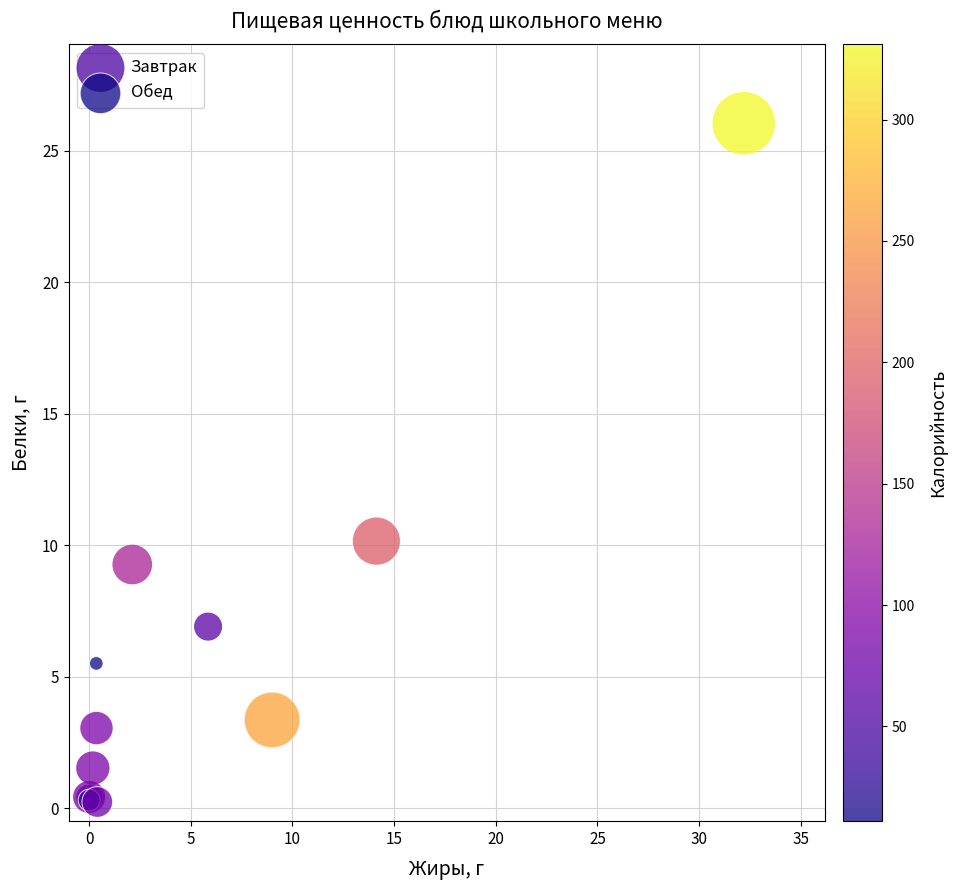

Which series reaches the maximum Y coordinate?

Завтрак